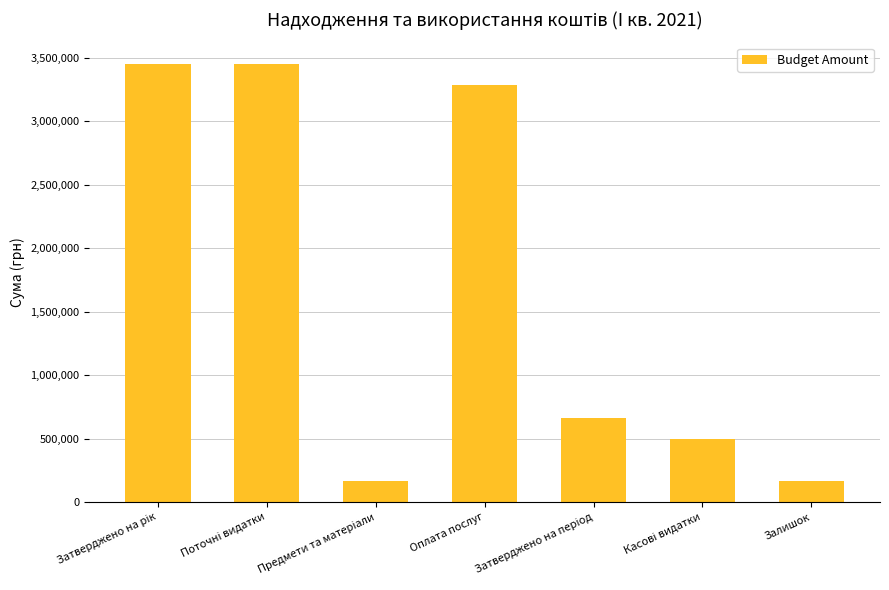

The value at Оплата послуг is 3284500.0. True or false?

True